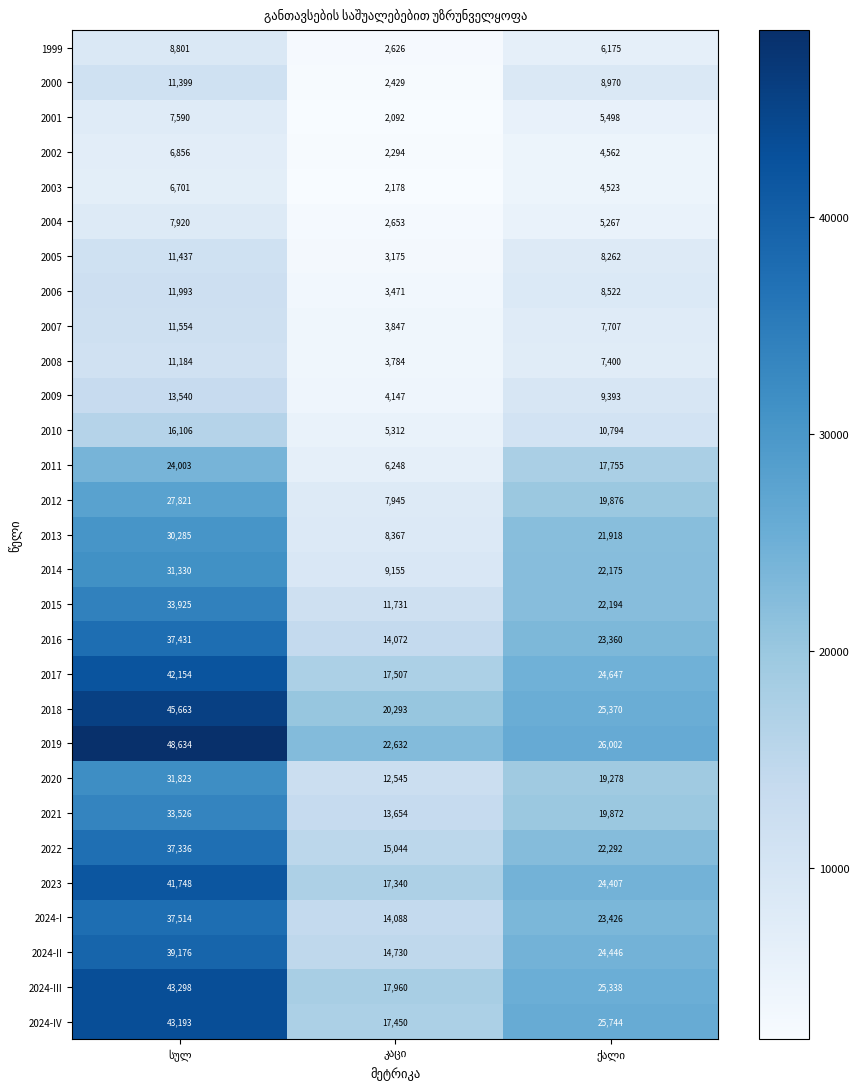

Which series has the largest total across all categories?

2019